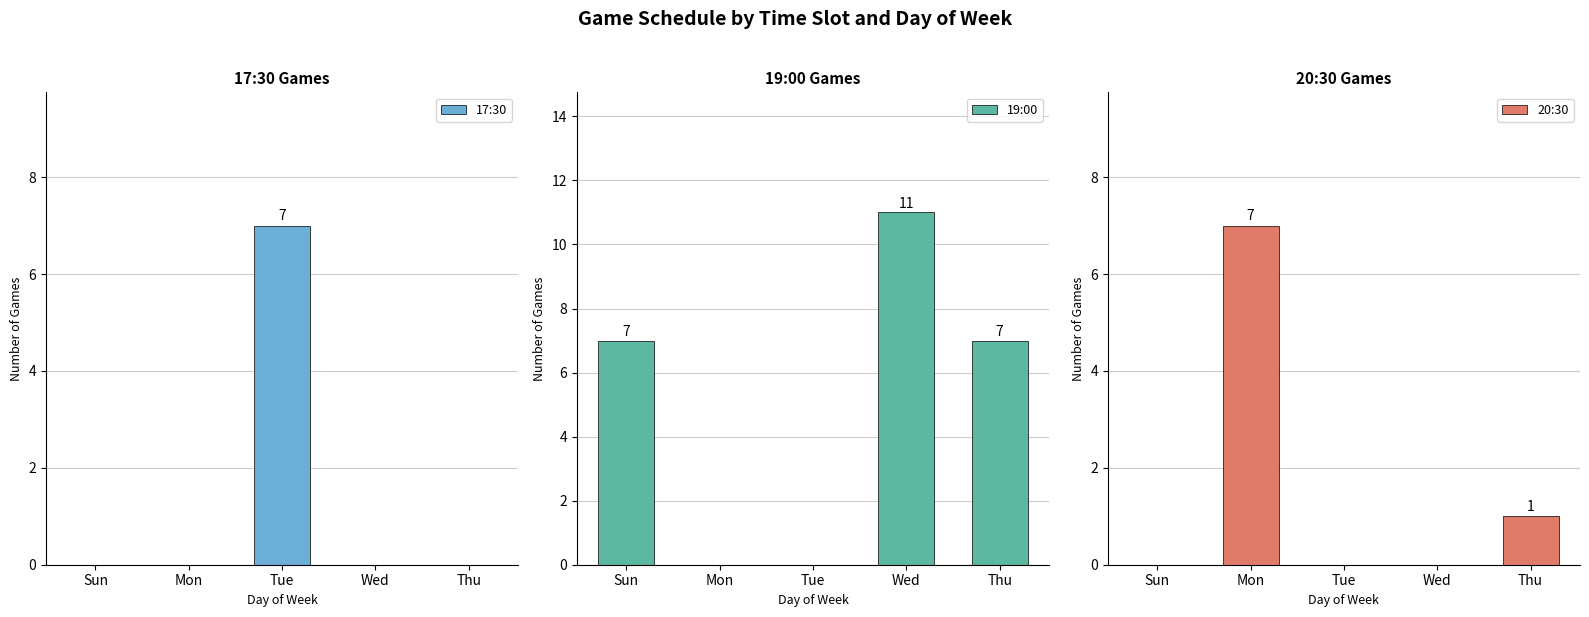

What is the greatest value displayed?

11